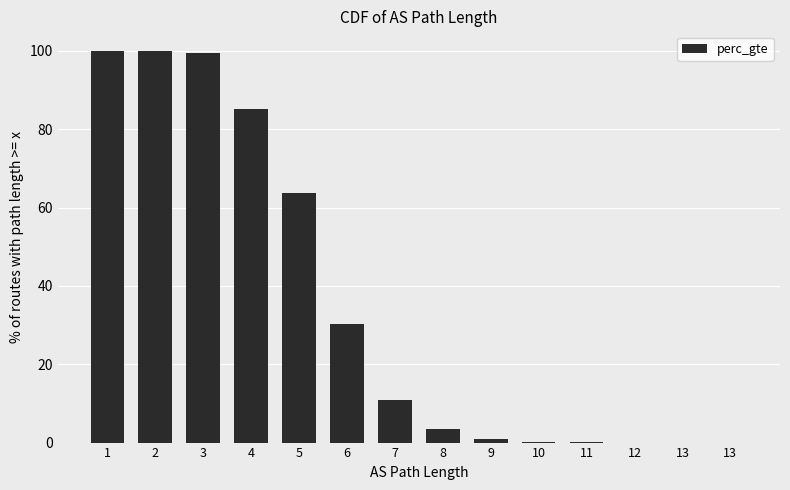

List the labels in order of value, smallest first.

13, 13, 12, 11, 10, 9, 8, 7, 6, 5, 4, 3, 2, 1